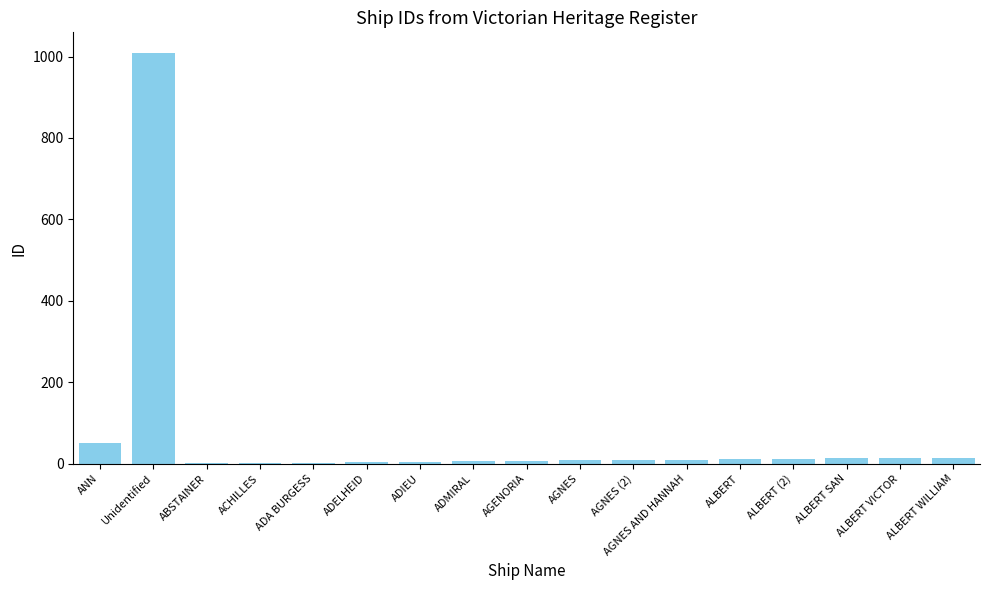

Are the bars grouped side by side (vs. stacked)?

No